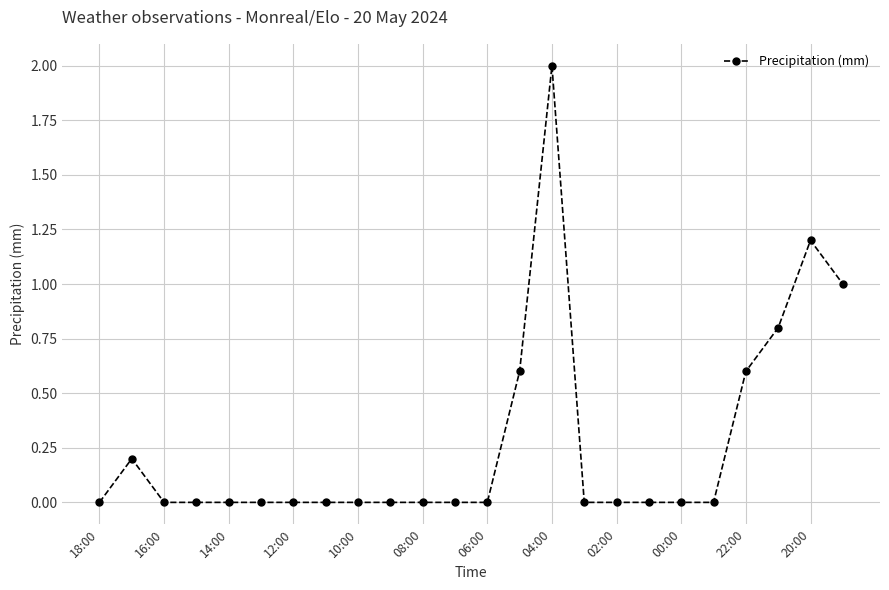

What is the maximum value shown in the chart?

2.0